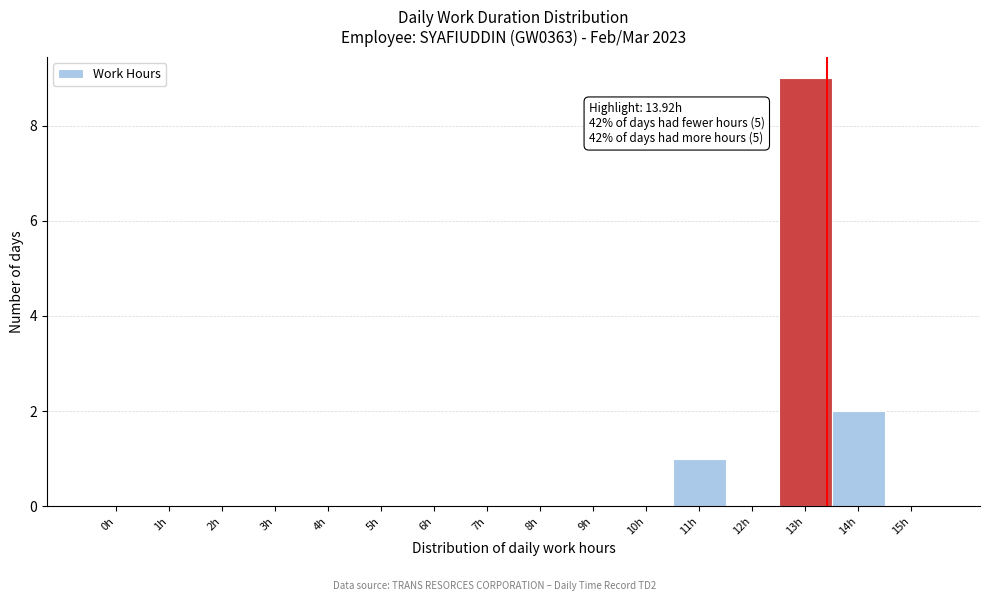

Reading left to right, transcribe all the data shown in this chart.

0h=0	1h=0	2h=0	3h=0	4h=0	5h=0	6h=0	7h=0	8h=0	9h=0	10h=0	11h=1	12h=0	13h=9	14h=2	15h=0